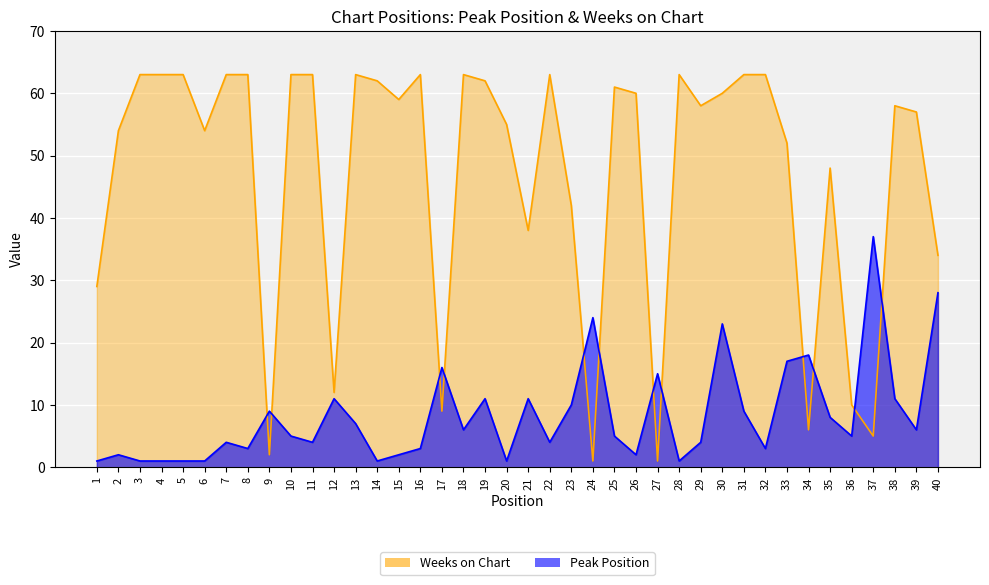

Where do Weeks on Chart and Peak Position first cross each other?

8 and 9